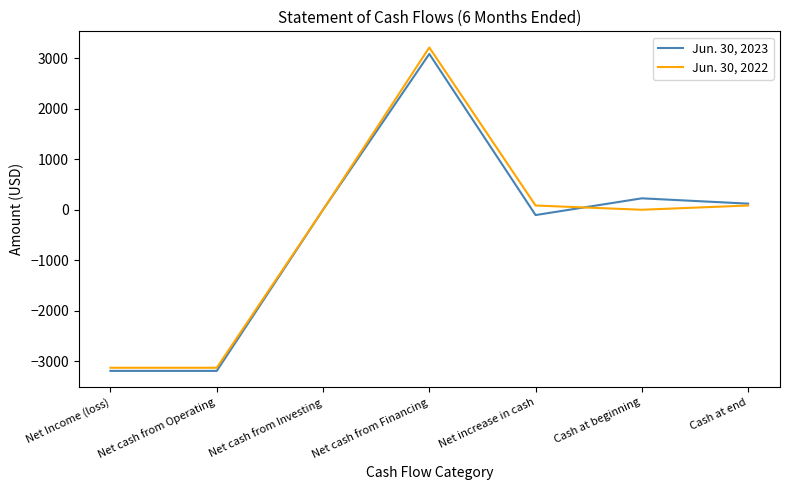

Which series changed the most between Net cash from Investing and Net cash from Financing?

Jun. 30, 2022